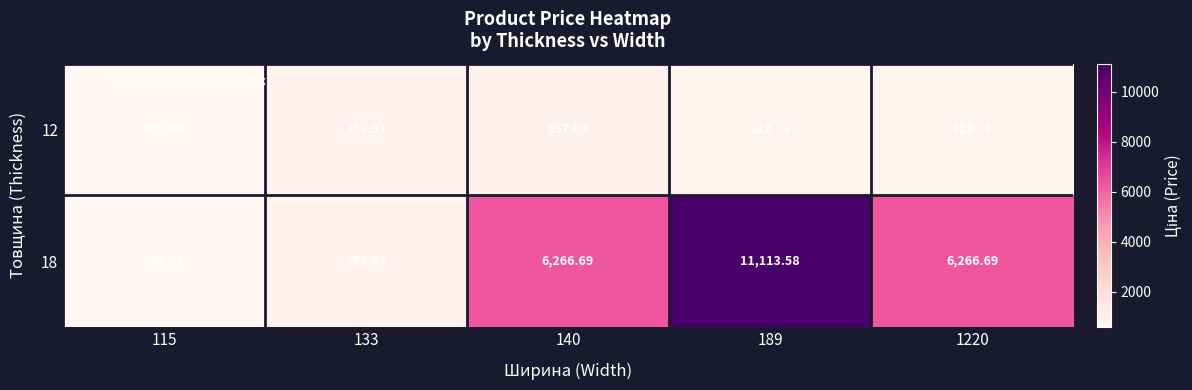

Is the value of 18 at 115 greater than the value of 12 at 133?

No